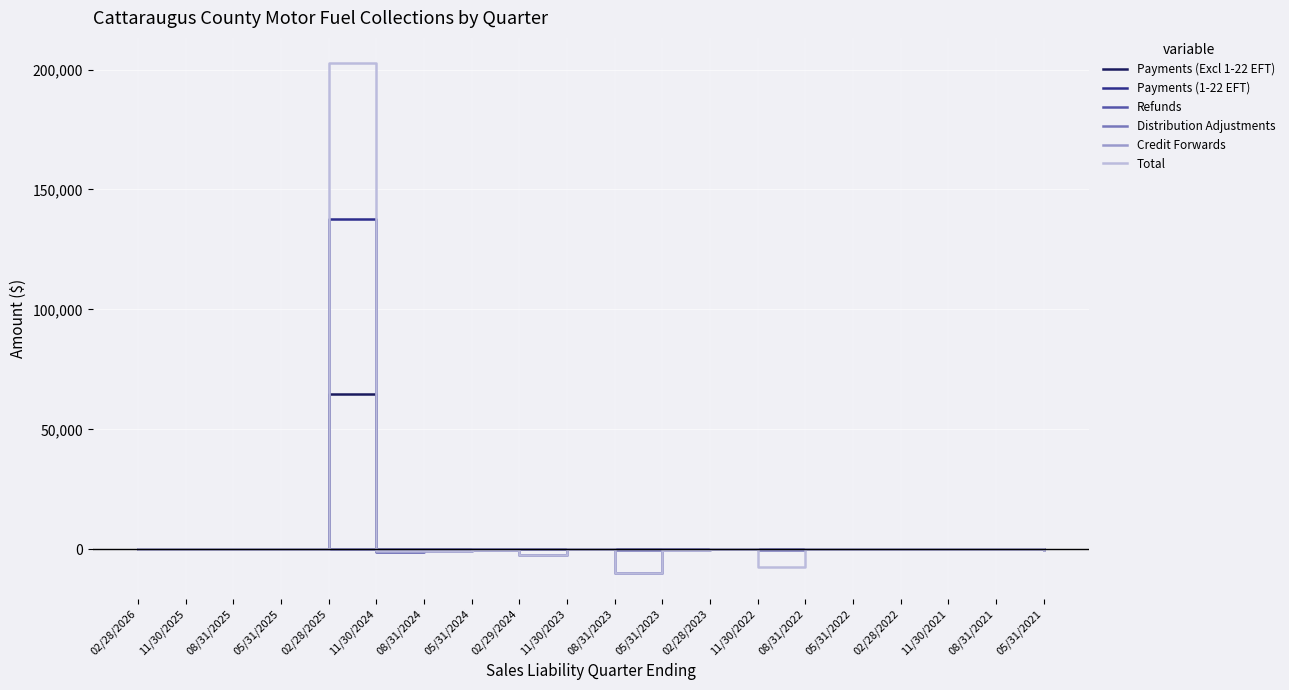

The value of Distribution Adjustments at 02/28/2023 is 0.0. True or false?

True